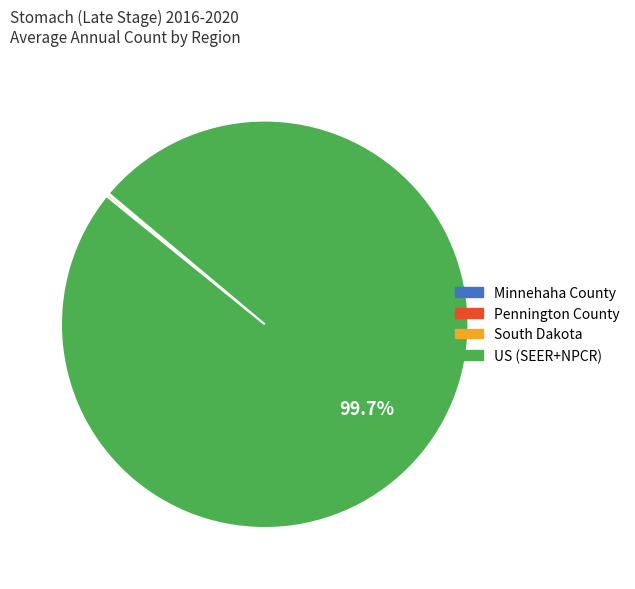

Is there any slice that represents more than half of the pie?

Yes